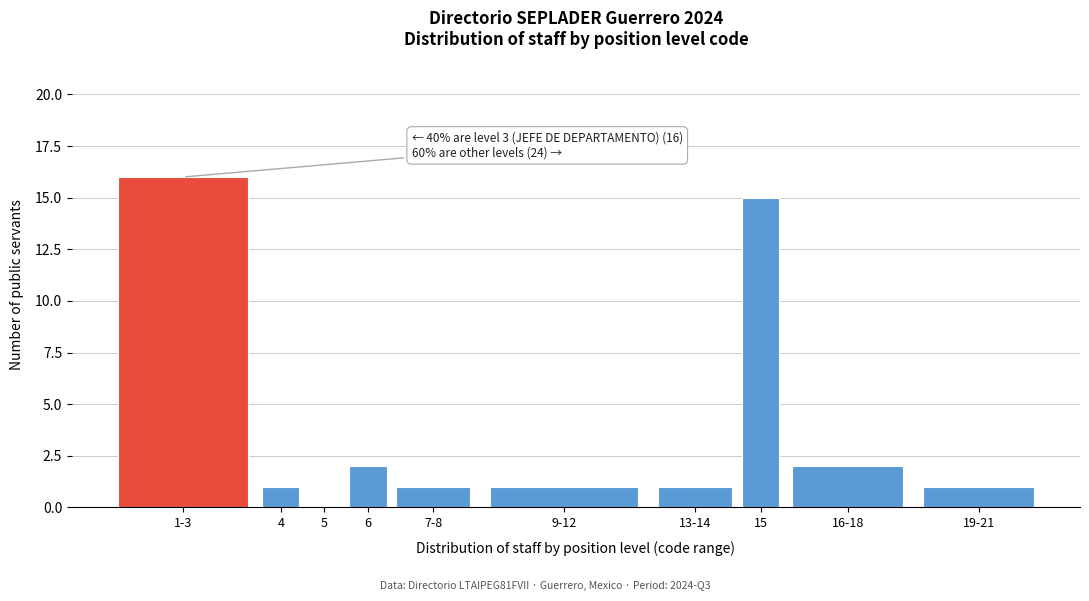

True or false: the data shows 1 at 13-14.

True